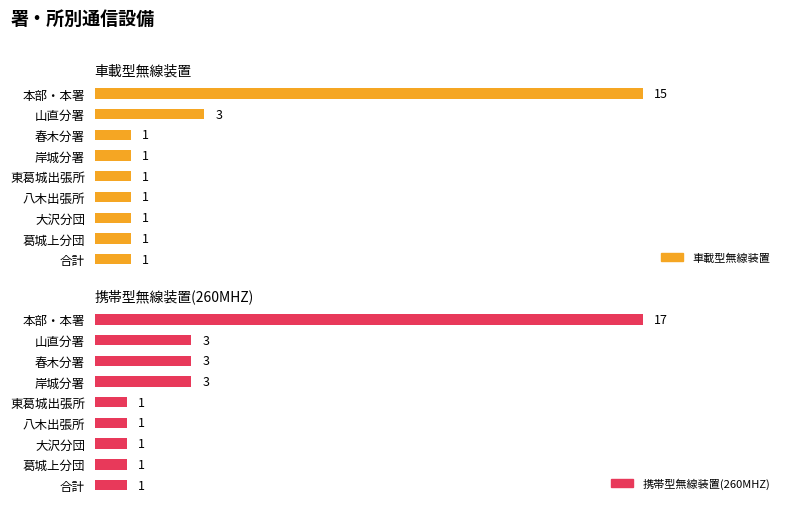

Rank the categories by 携帯型無線装置(260MHZ) value from highest to lowest.

0, 1, 2, 3, 4, 5, 6, 7, 8